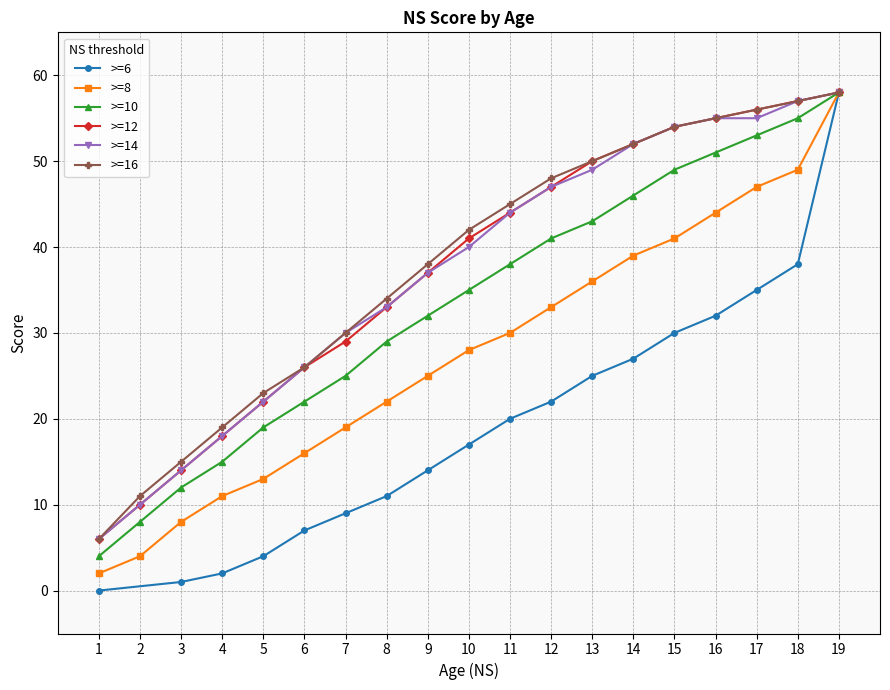

How many data points in >=16 are less than 42?

9